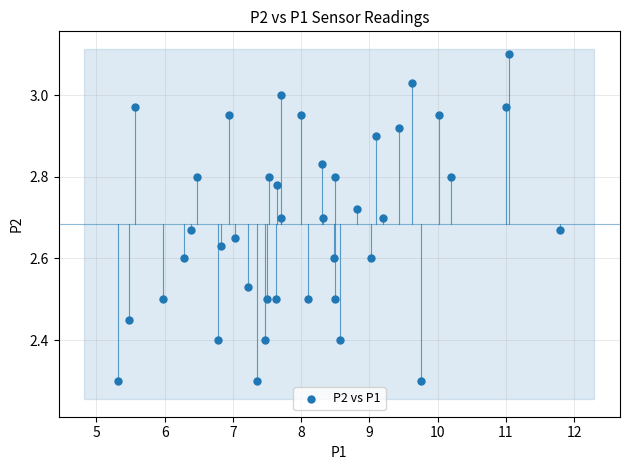

What is the range of Y values (max minus min)?

0.8